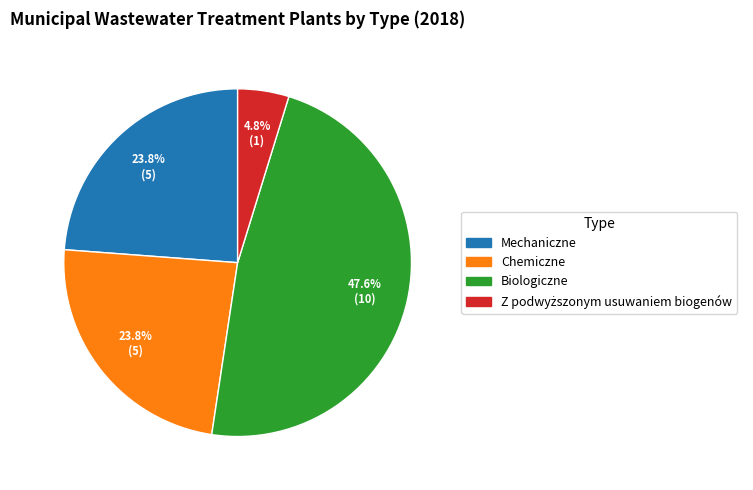

To the nearest percent, what percentage of the pie is Chemiczne?

24%